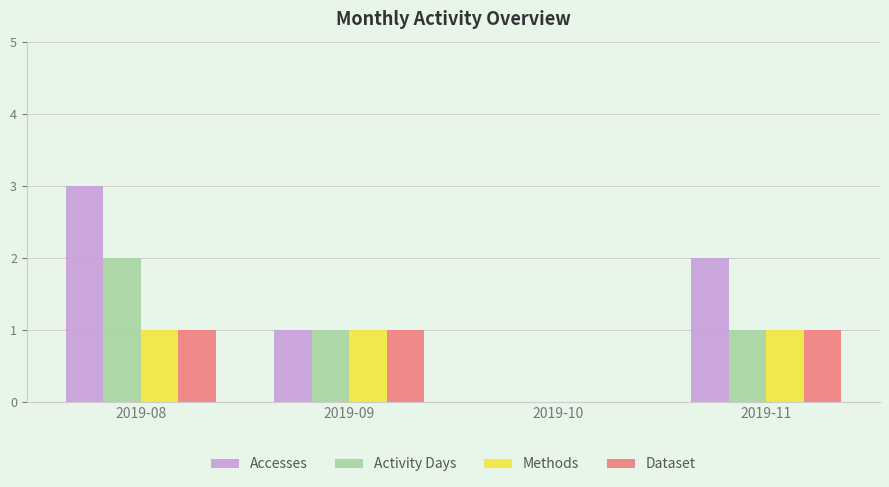

Which series has the widest spread of values?

Accesses